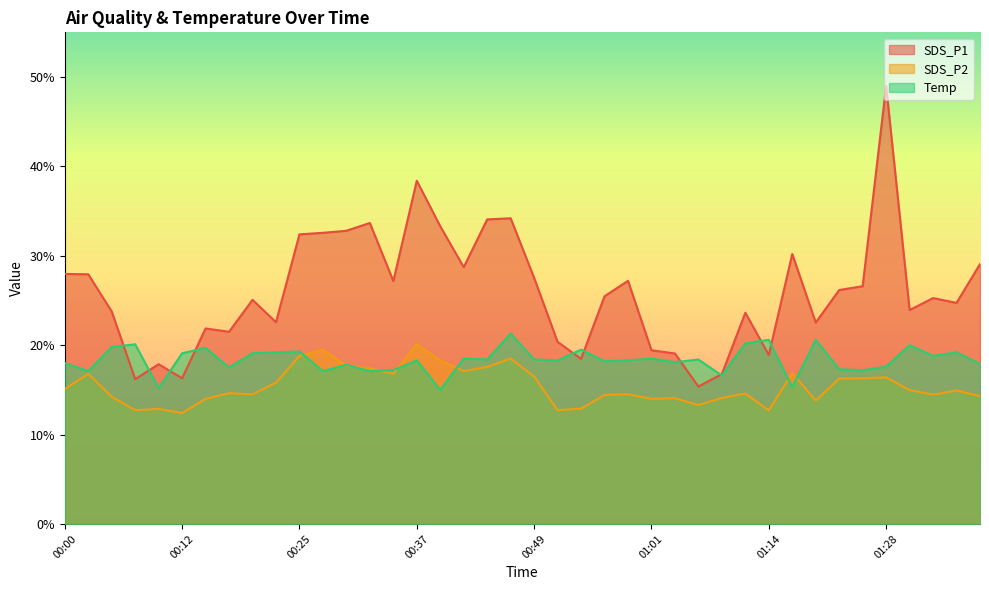

How many distinct data groups are displayed?

3